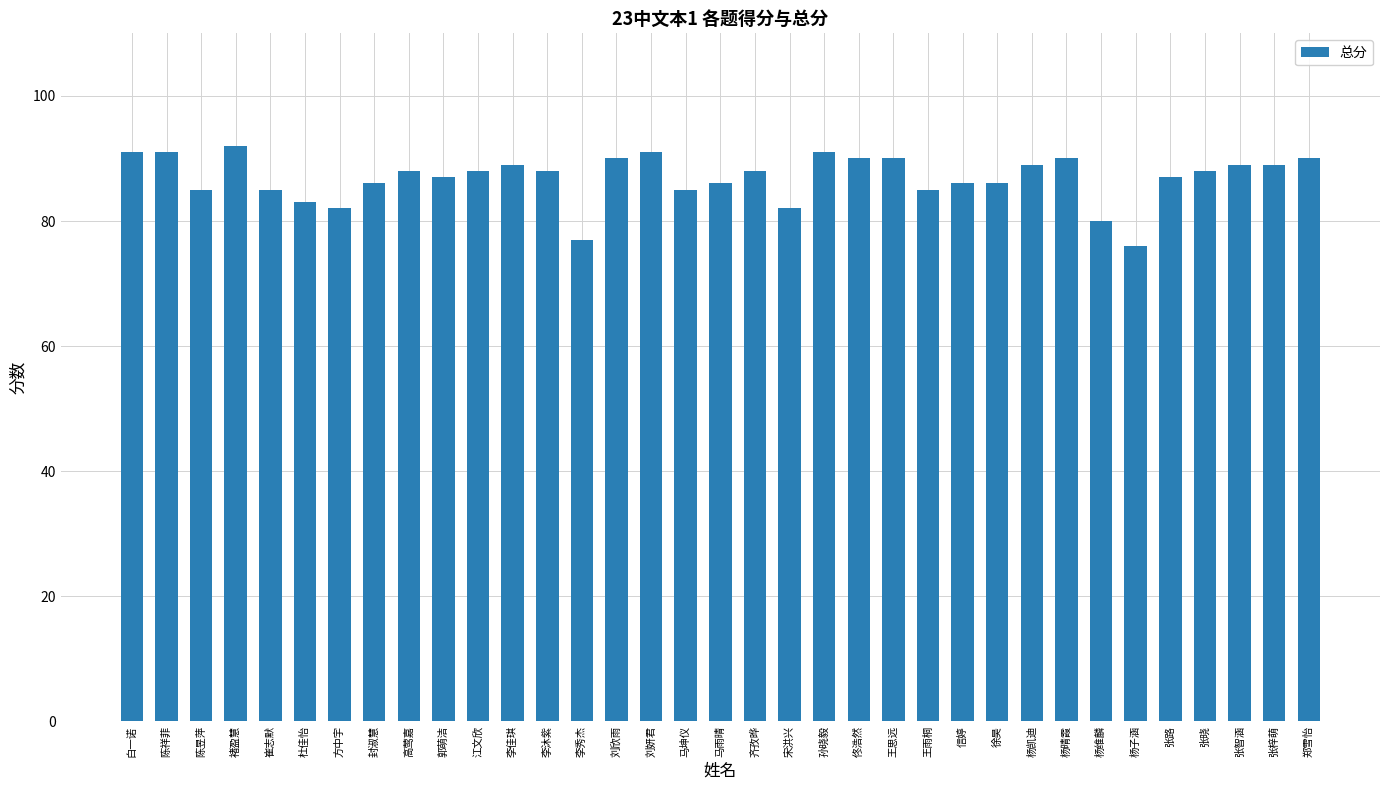

Which label corresponds to the smallest value in the chart?

杨子涵